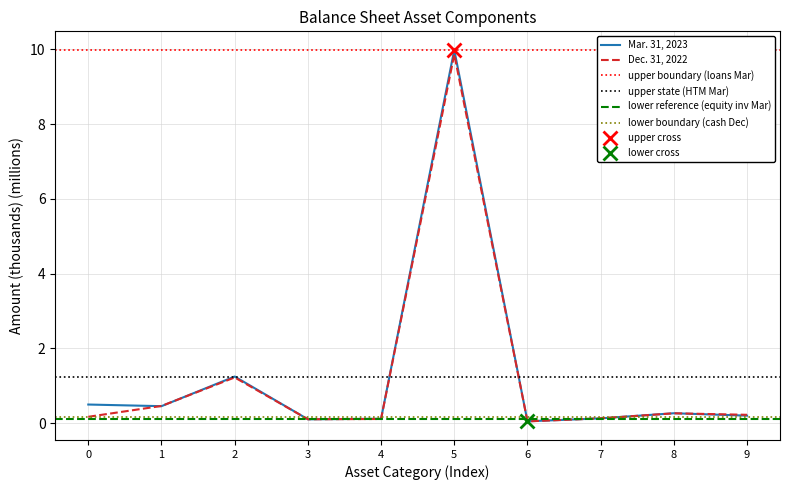

At which category does Dec. 31, 2022 reach its first local peak?

2